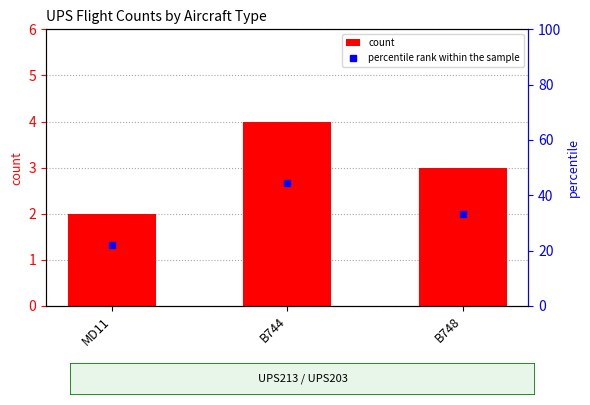

How many data points in count are above 3?

1